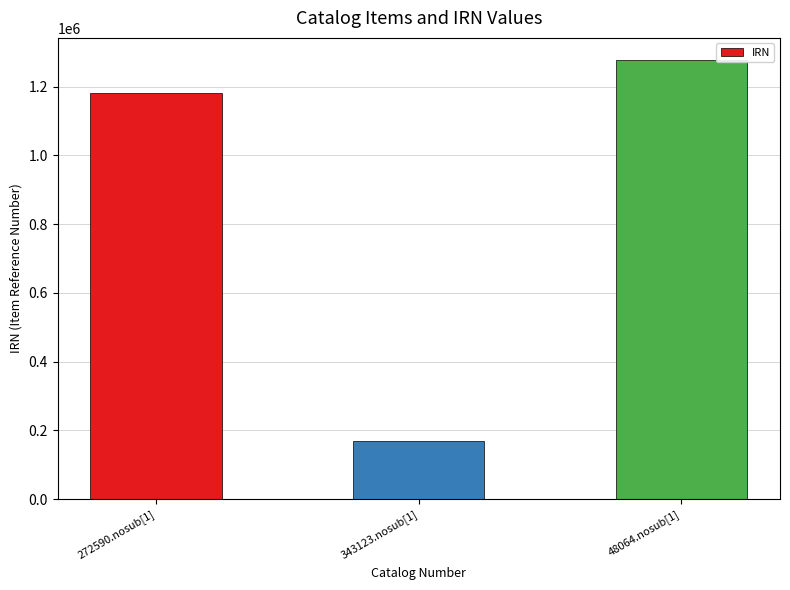

Reading right to left, transcribe all the data shown in this chart.

1278111	170358	1181451